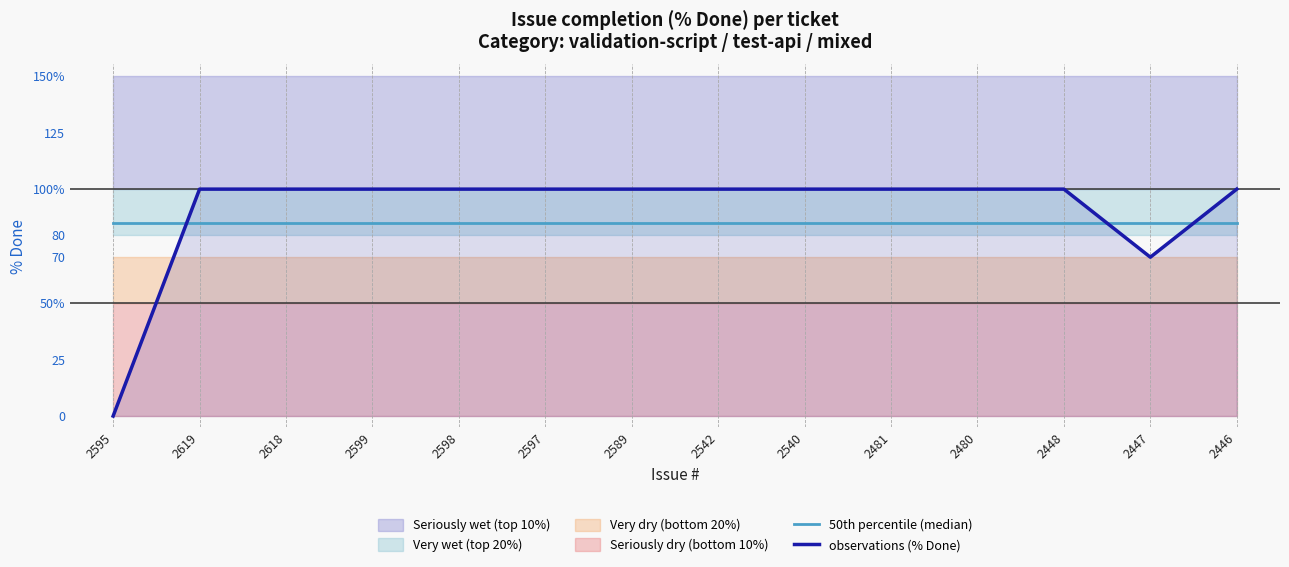

What is the label of the 11th point from the left?

2480